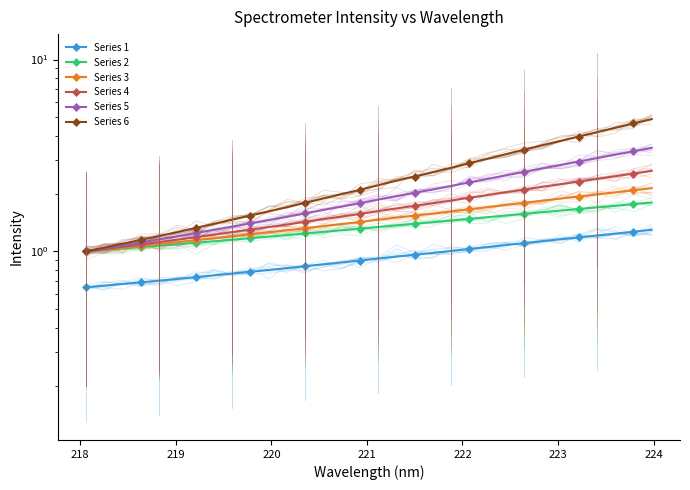

The Series 6 series shows 4.4 at 19. True or false?

False